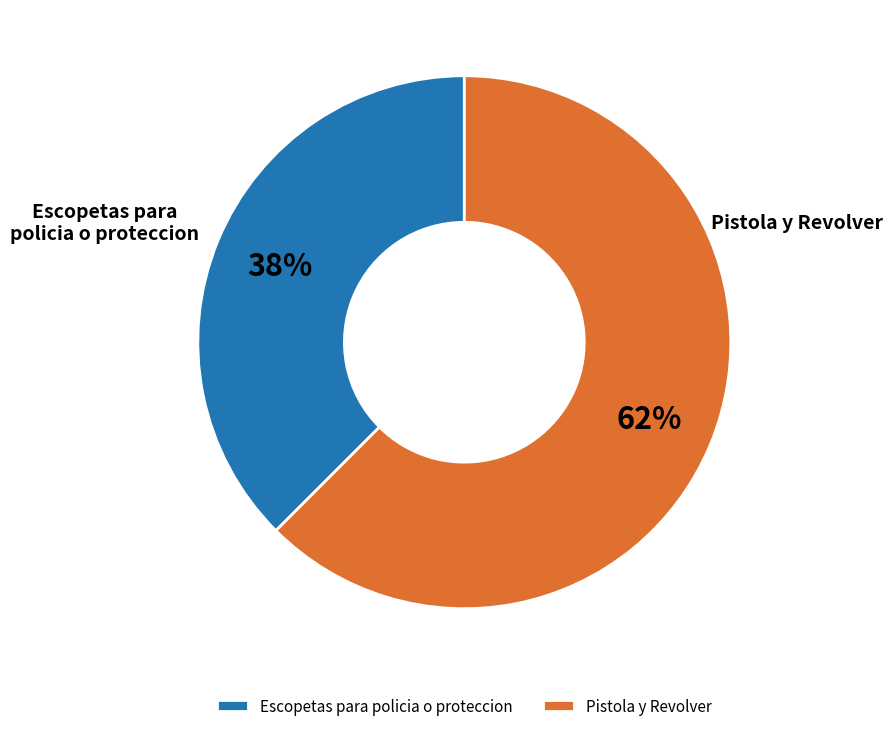

The Pistola y Revolver slice represents 72% of the pie. True or false?

False